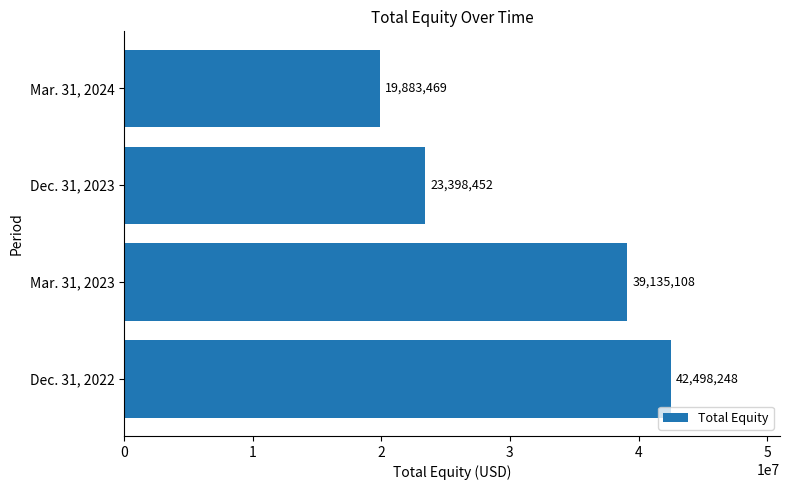

The value at Dec. 31, 2023 is 23398452. True or false?

True